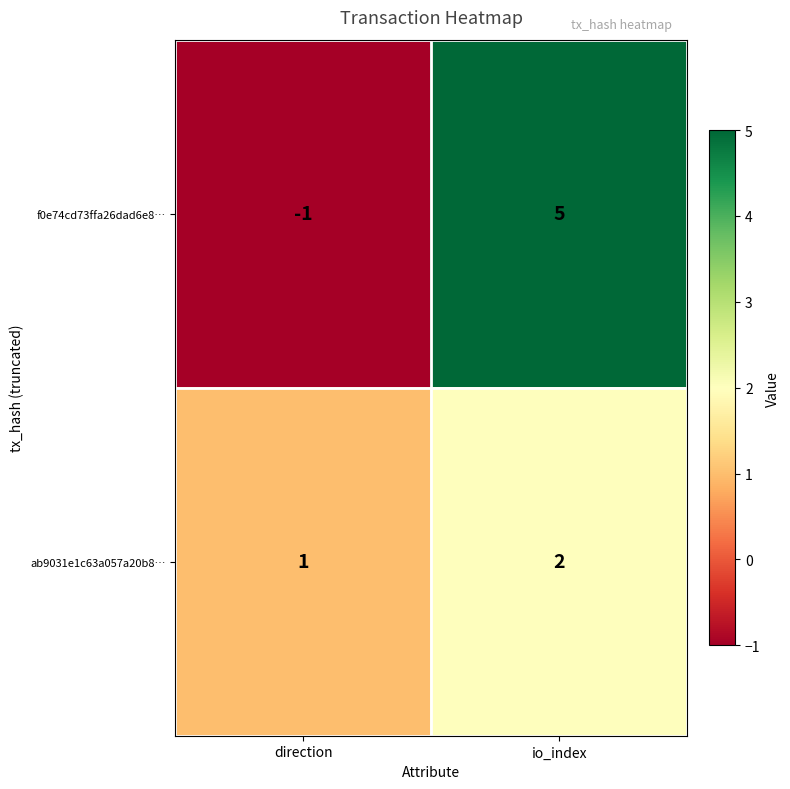

At how many categories does at least one series exceed 2?

1